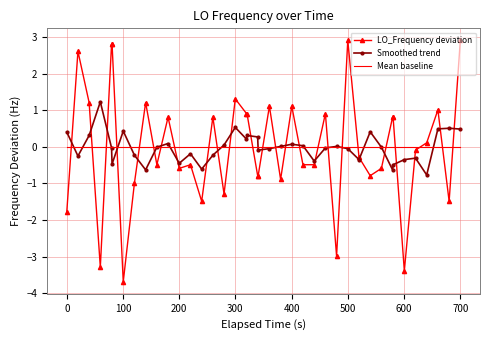

What is the maximum value shown in the chart?

2.9